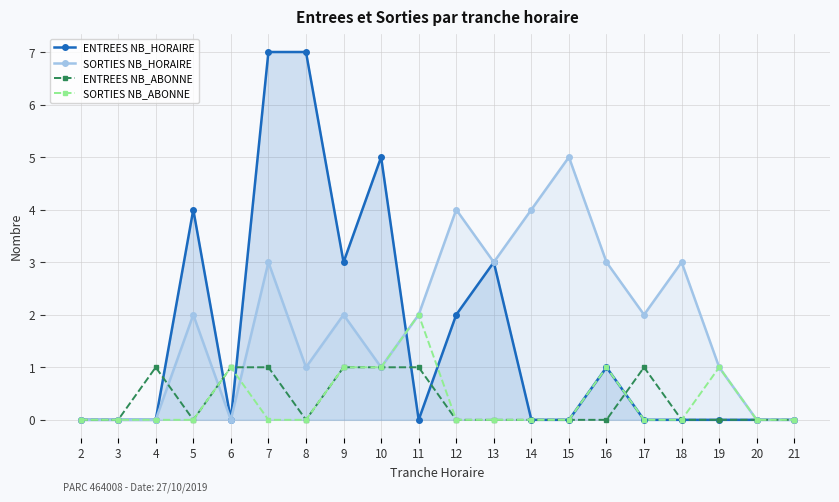

What is the maximum value shown in the chart?

7